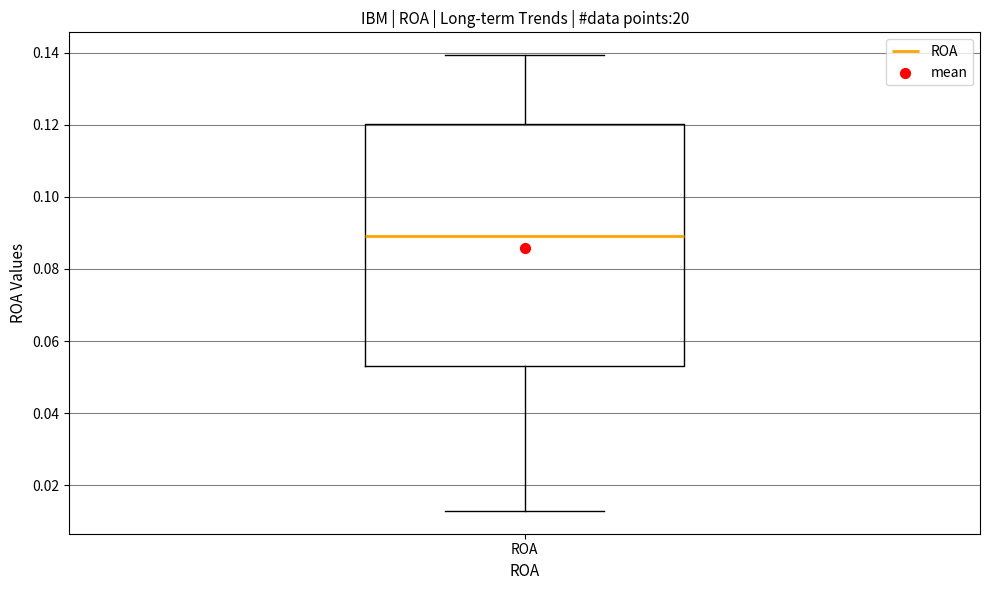

Where does the median line of the box for ROA sit on the y-axis? The values are not printed on the chart, so give them approximately, as read against the axis.

0.090